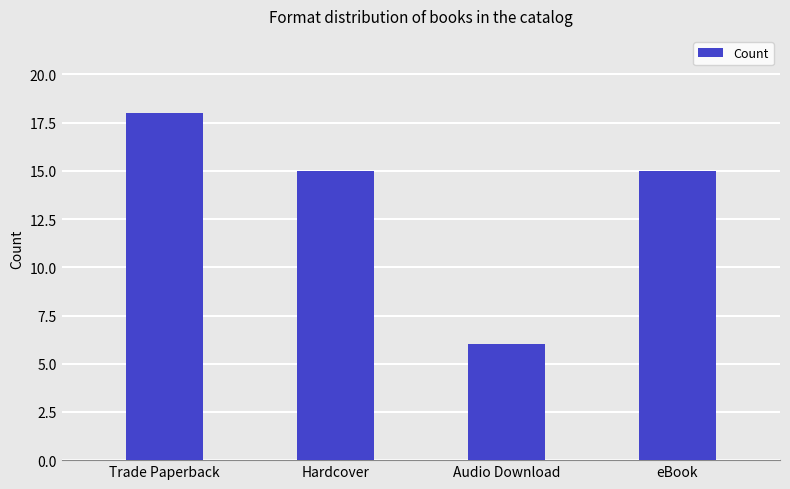

What is the minimum value shown in the chart?

6